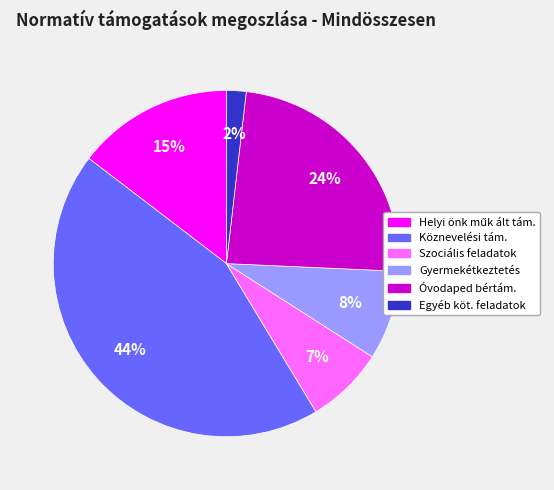

To the nearest percent, what is the average slice percentage?

17%